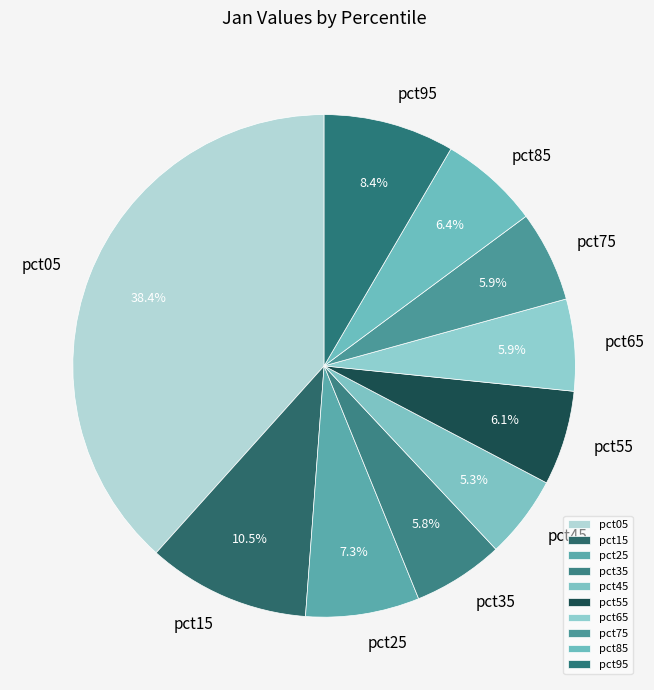

Between pct15 and pct75, which is larger?

pct15